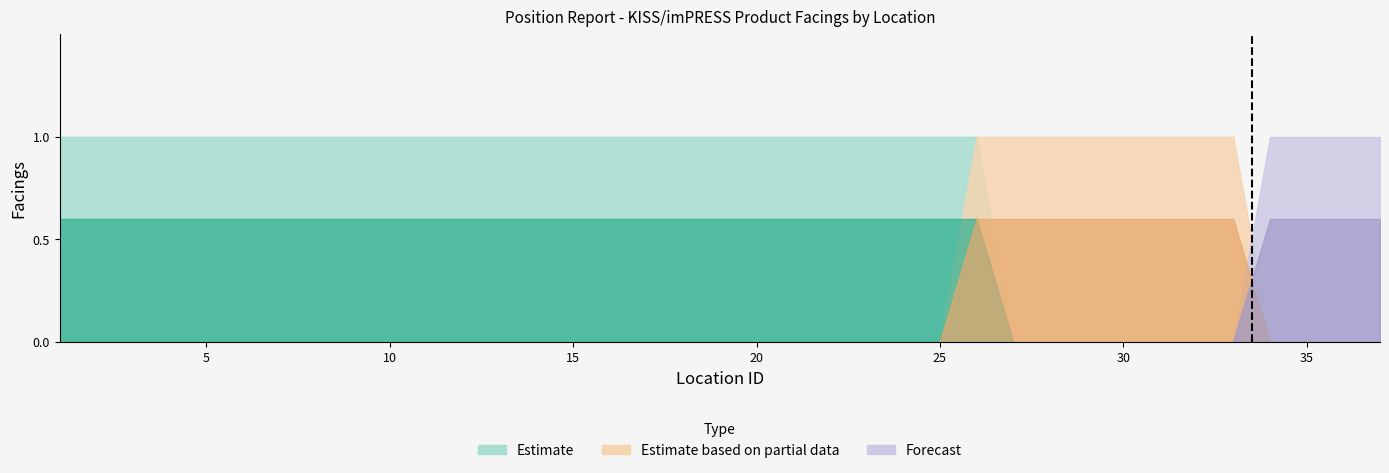

What is the difference between the maximum and second lowest values in the Forecast series?

1